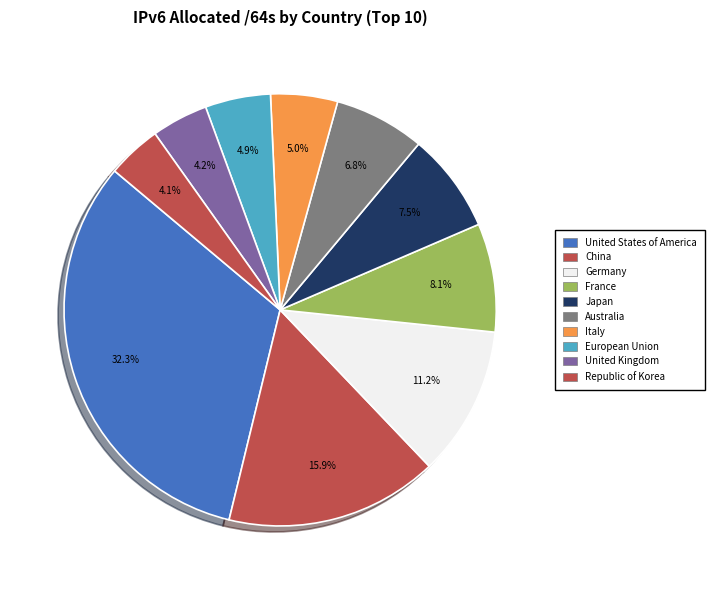

Does any single category account for the majority?

No